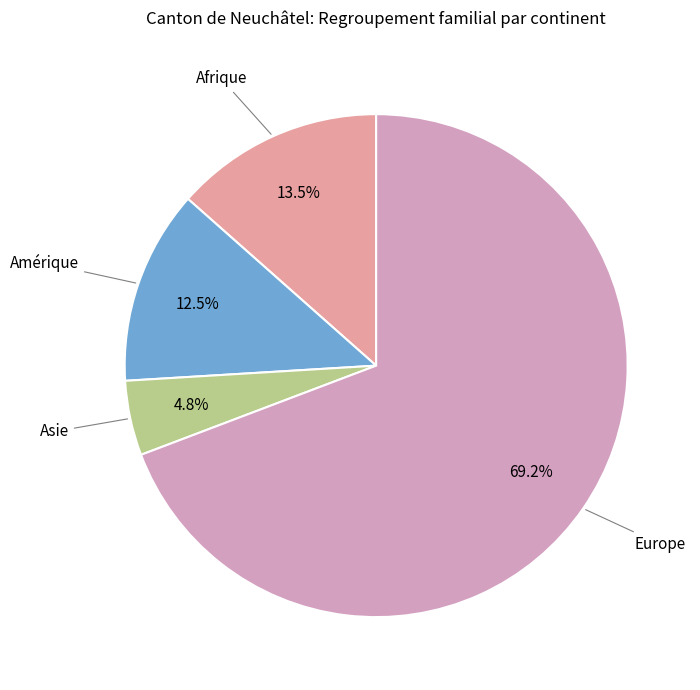

Between Asie and Afrique, which is larger?

Afrique